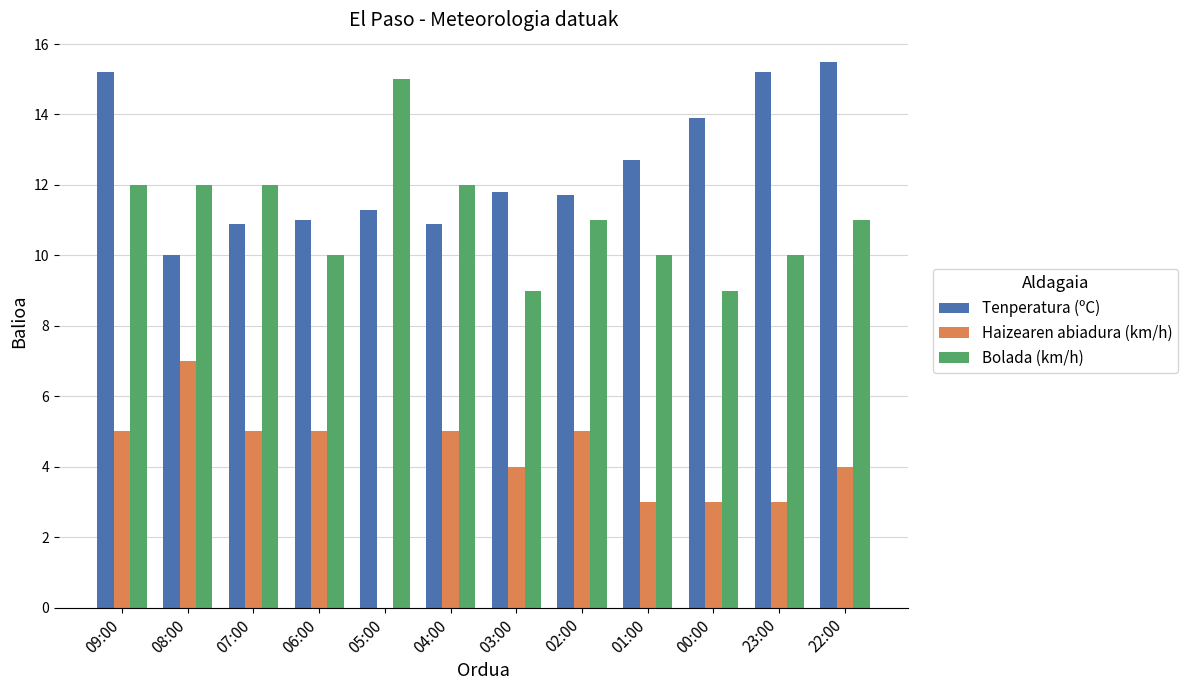

What is the total value across all series at 23:00?

28.2